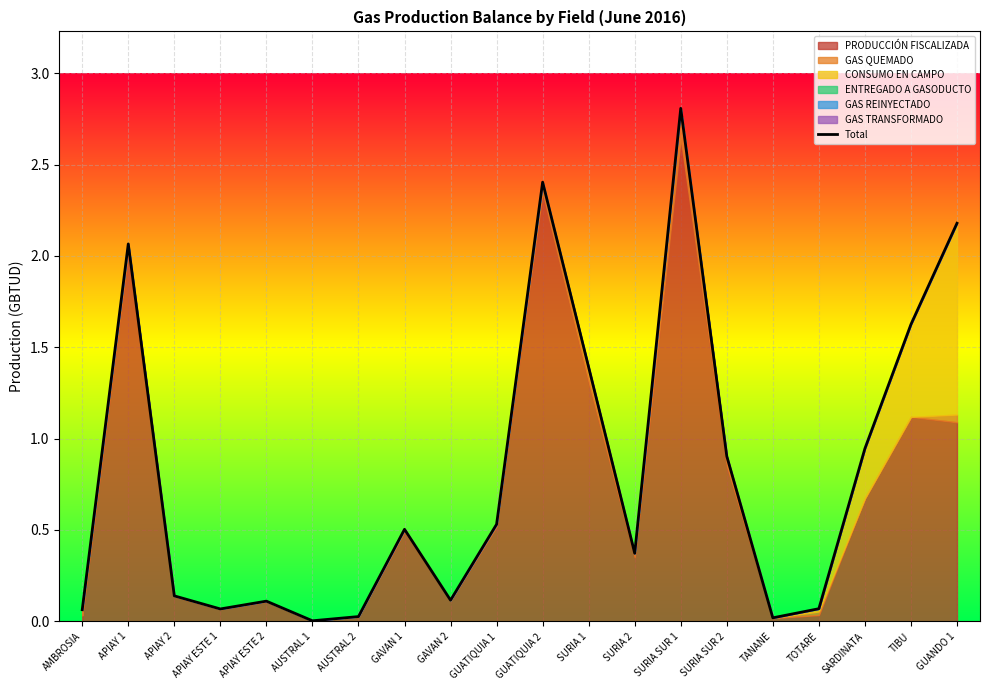

At which label is the value closest to 1?

SARDINATA